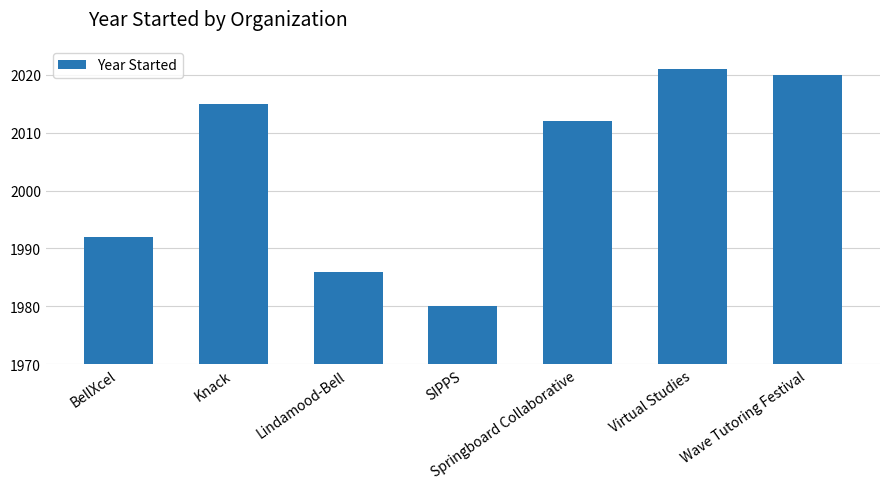

List the labels in order of value, largest first.

Virtual Studies, Wave Tutoring Festival, Knack, Springboard Collaborative, BellXcel, Lindamood-Bell, SIPPS